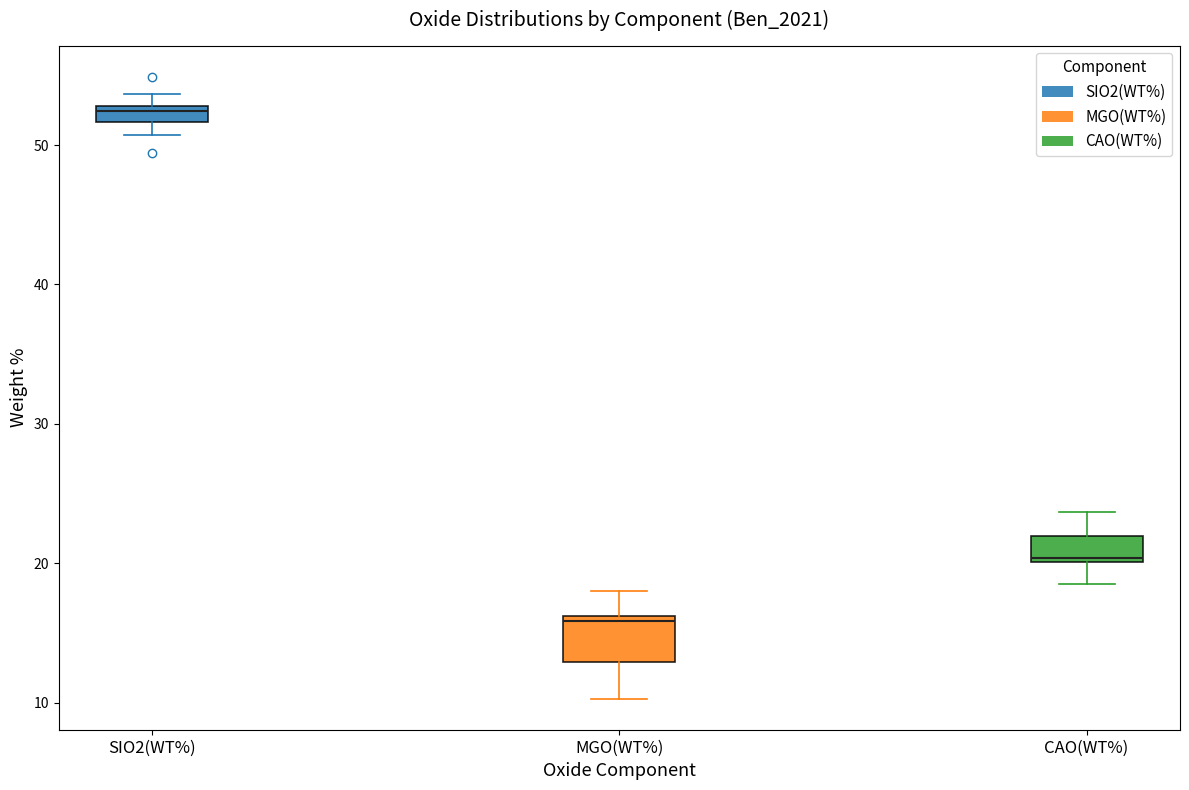

Where is the upper edge of the box for CAO(WT%) on the y-axis? The values are not printed on the chart, so give them approximately, as read against the axis.

22